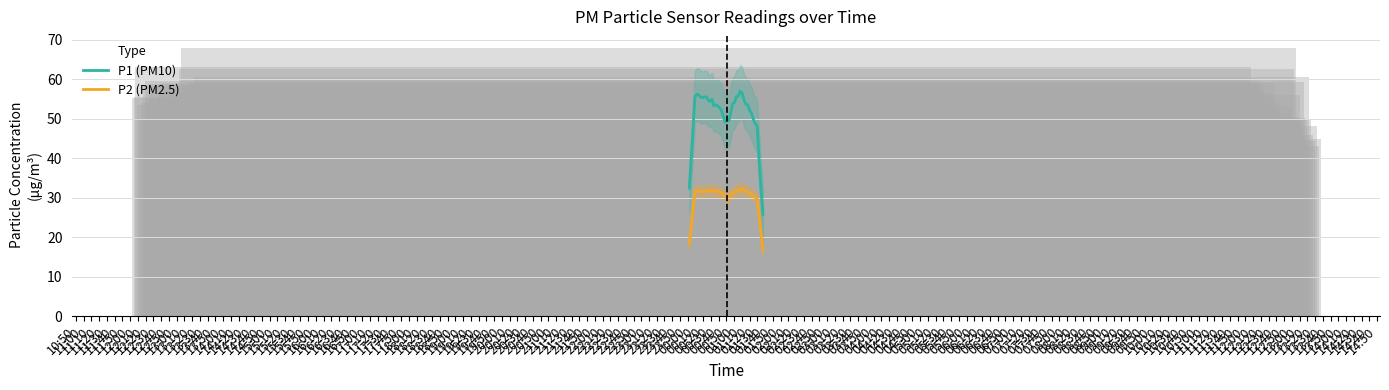

The P1 (PM10) series shows 53.5 at 16:00. True or false?

True